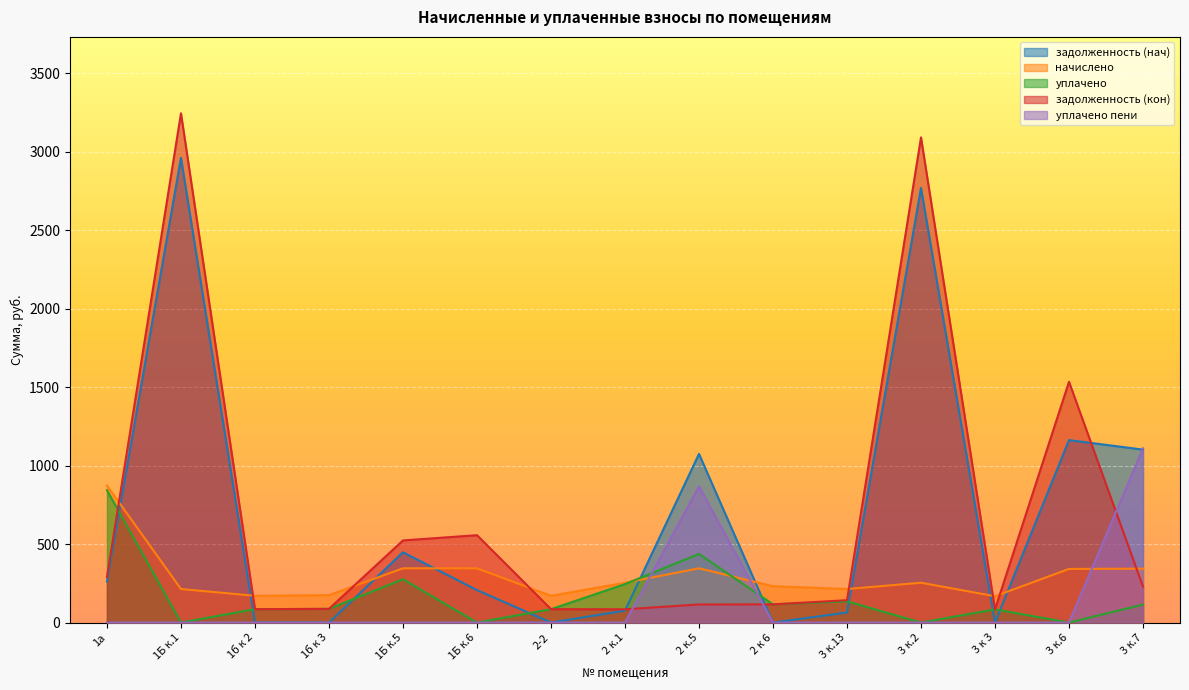

Which has a higher value, 3 к.6 or 1Б к.6?

3 к.6